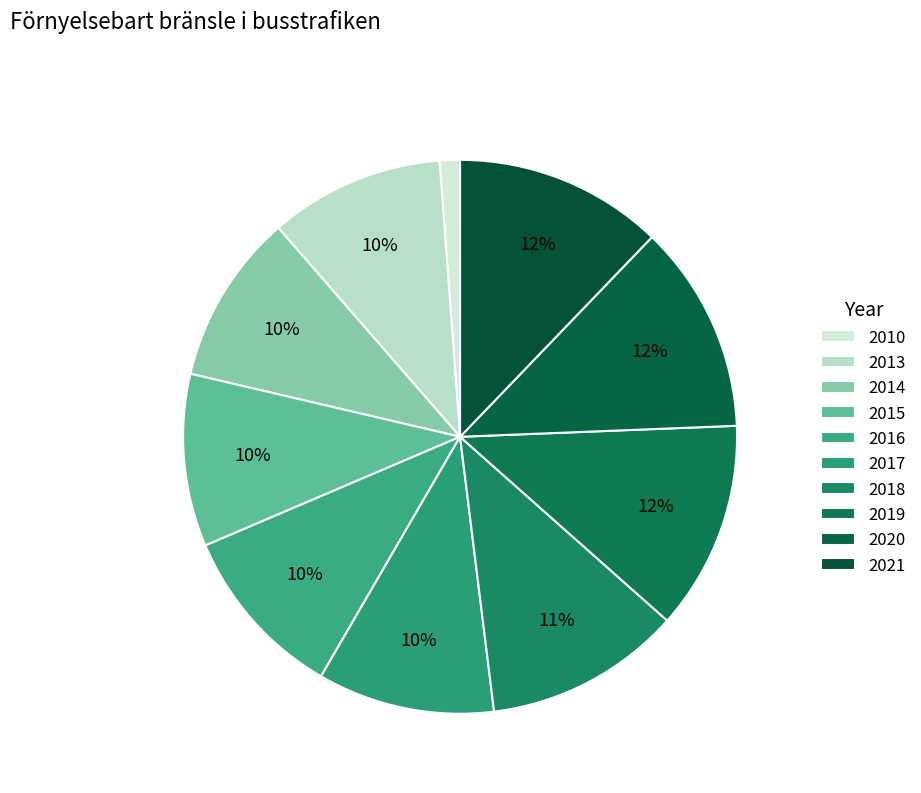

To the nearest percent, what is the difference between the largest and smallest slice percentages?

11%